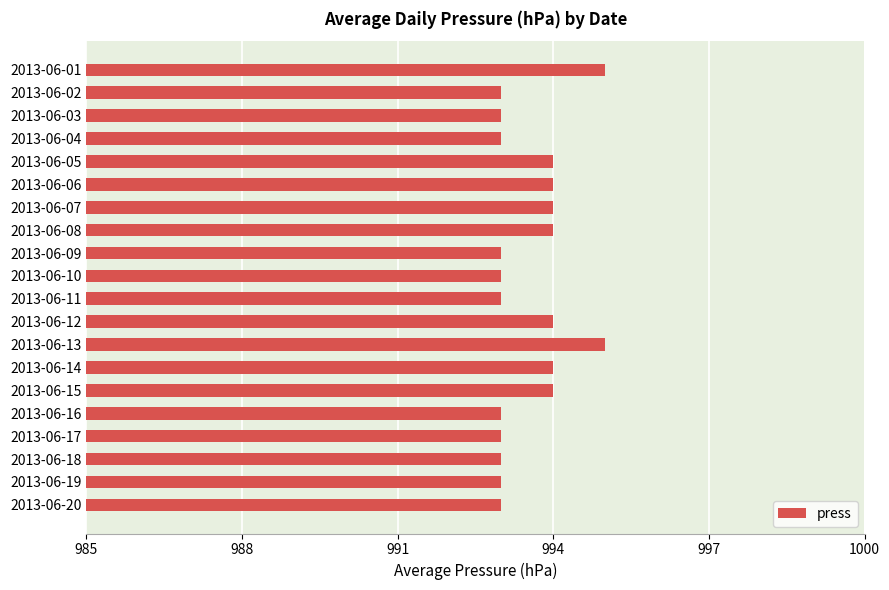

Which has a higher value, 2013-06-17 or 2013-06-05?

2013-06-05